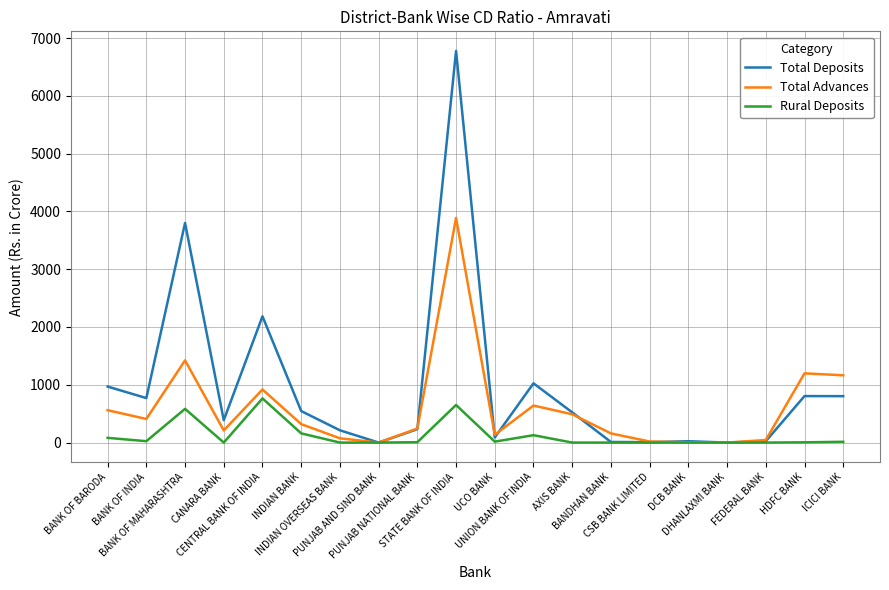

Which series changed the most between STATE BANK OF INDIA and DHANLAXMI BANK?

Total Deposits